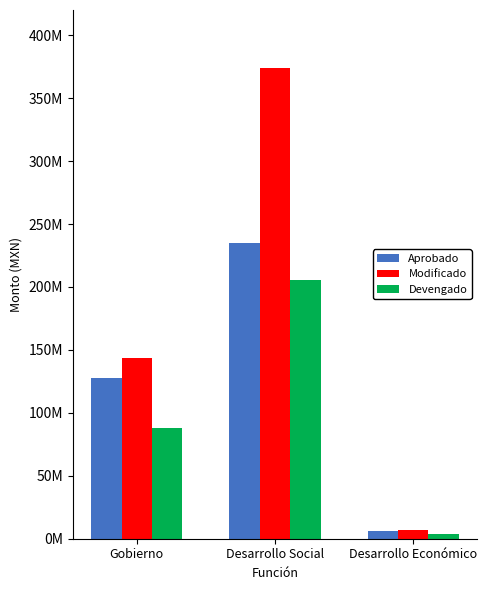

What is the difference between the maximum and minimum values in the Aprobado series?

228907250.6